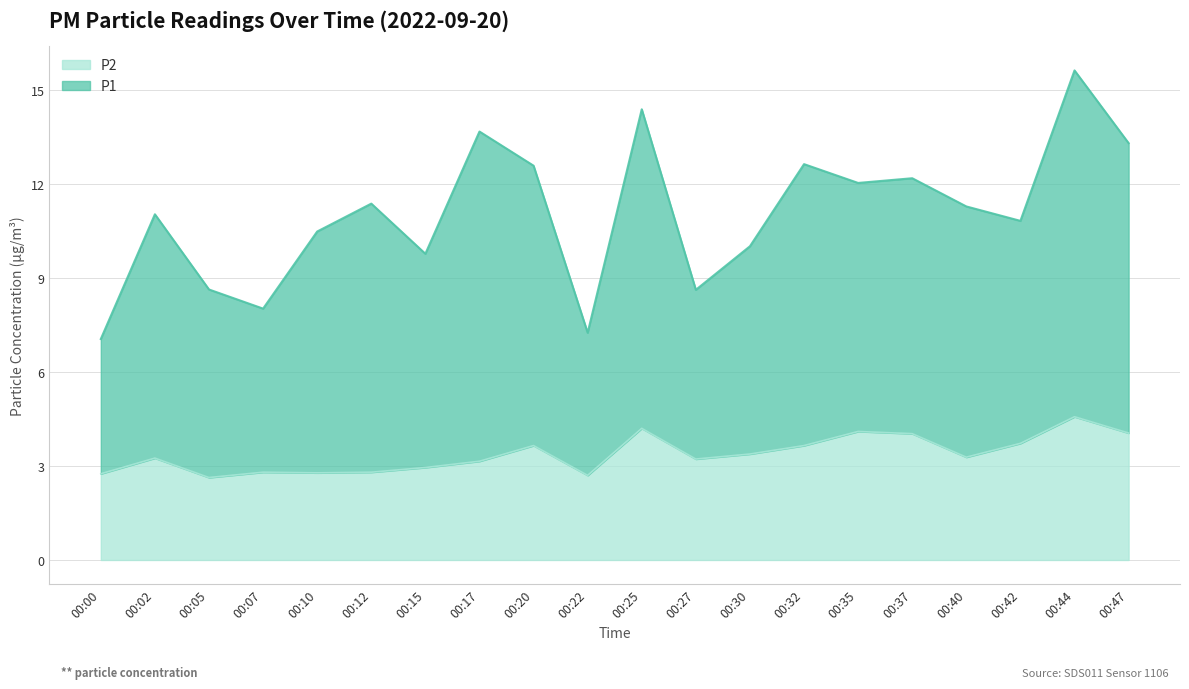

How many lines are shown in the chart?

2